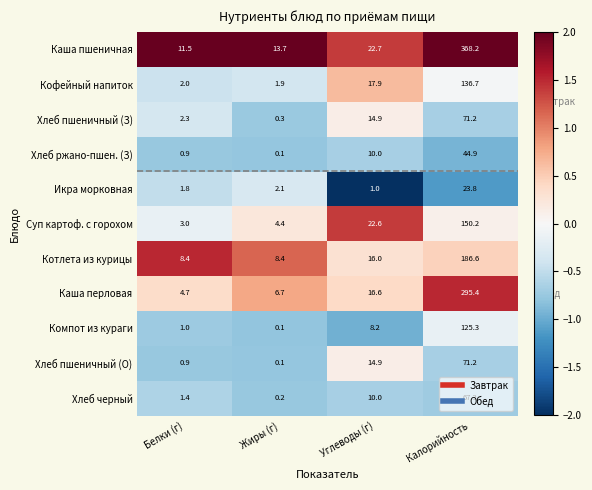

What is the sum of all Хлеб ржано-пшен. (З) values?

55.9